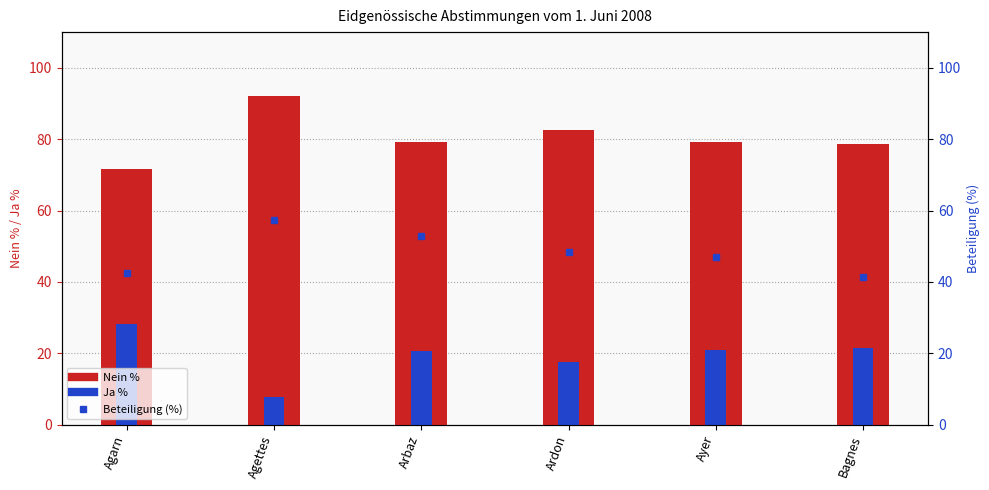

What is the greatest value displayed?

92.1